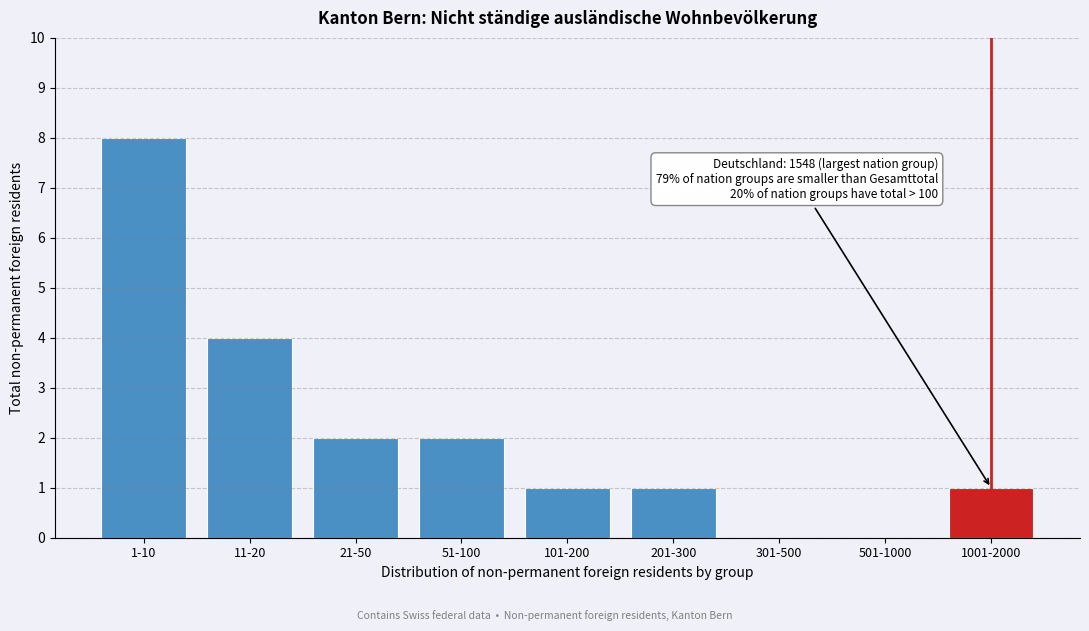

Reading left to right, transcribe all the data shown in this chart.

1-10=8	11-20=4	21-50=2	51-100=2	101-200=1	201-300=1	301-500=0	501-1000=0	1001-2000=1